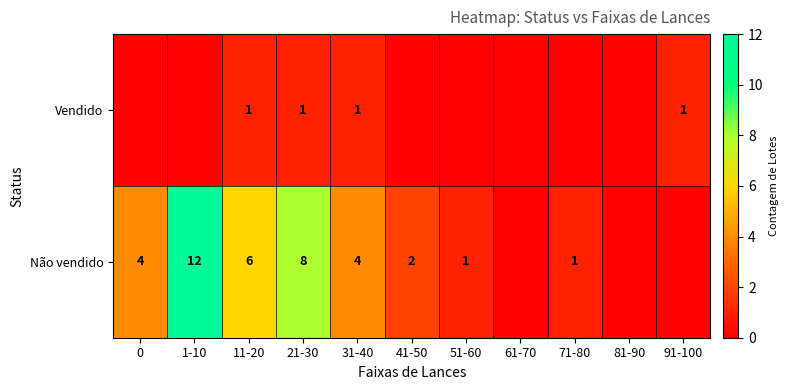

Is the value of Não vendido at 21-30 greater than the value of Vendido at 91-100?

Yes